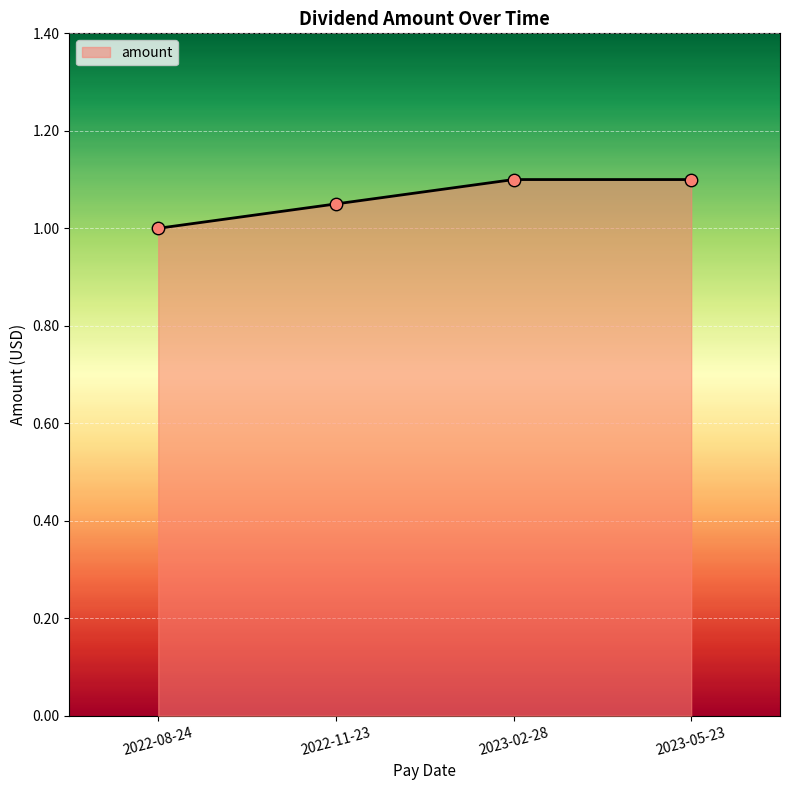

What is the change in value from 2022-08-24 to 2023-05-23?

+0.1